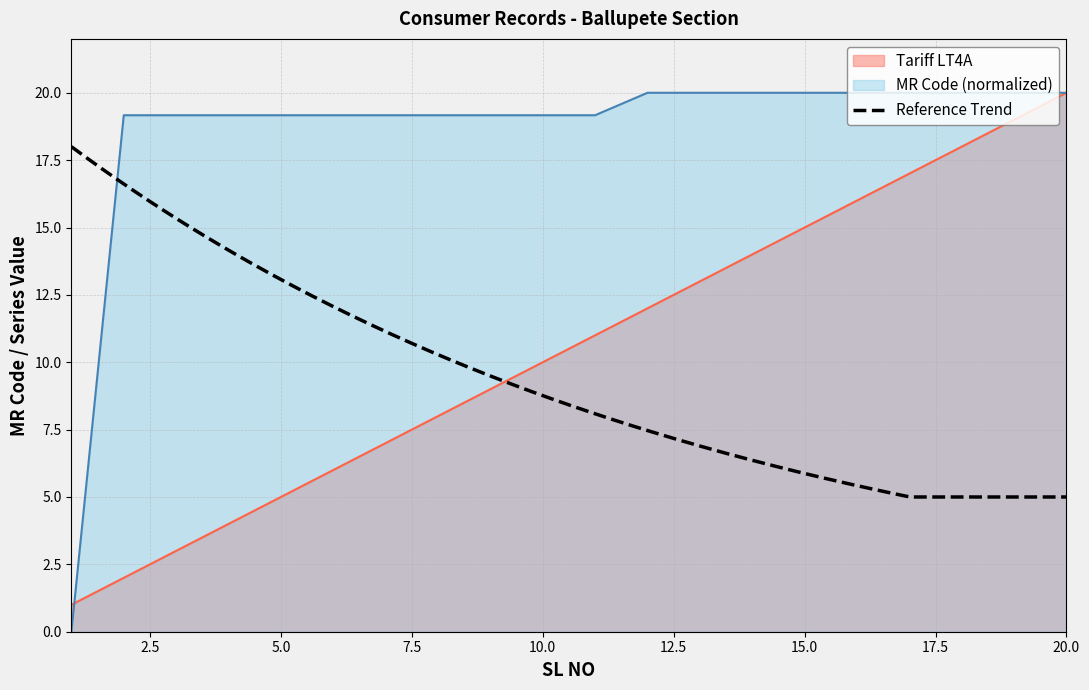

How many positive values does the MR Code series have?

19